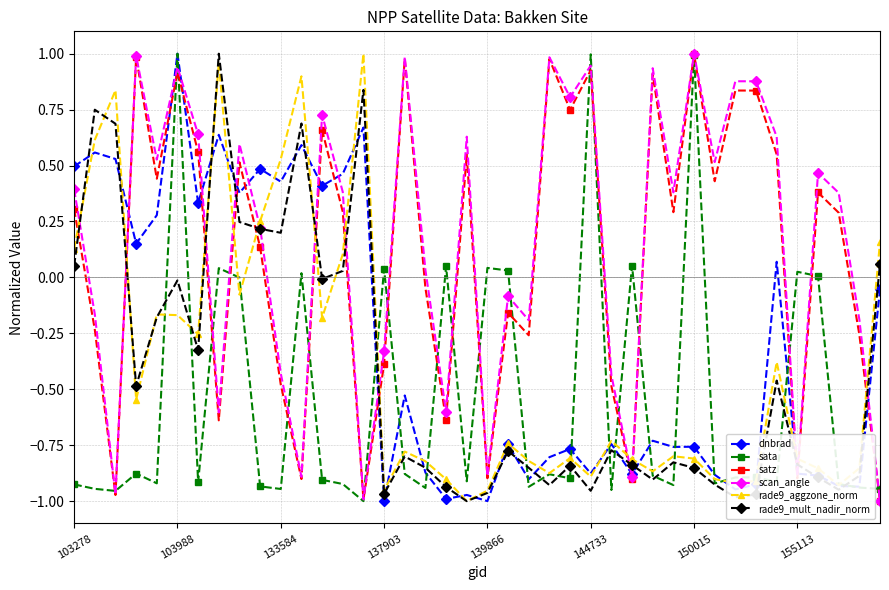

What are all the series names shown in the legend?

dnbrad, sata, satz, scan_angle, rade9_aggzone_norm, rade9_mult_nadir_norm